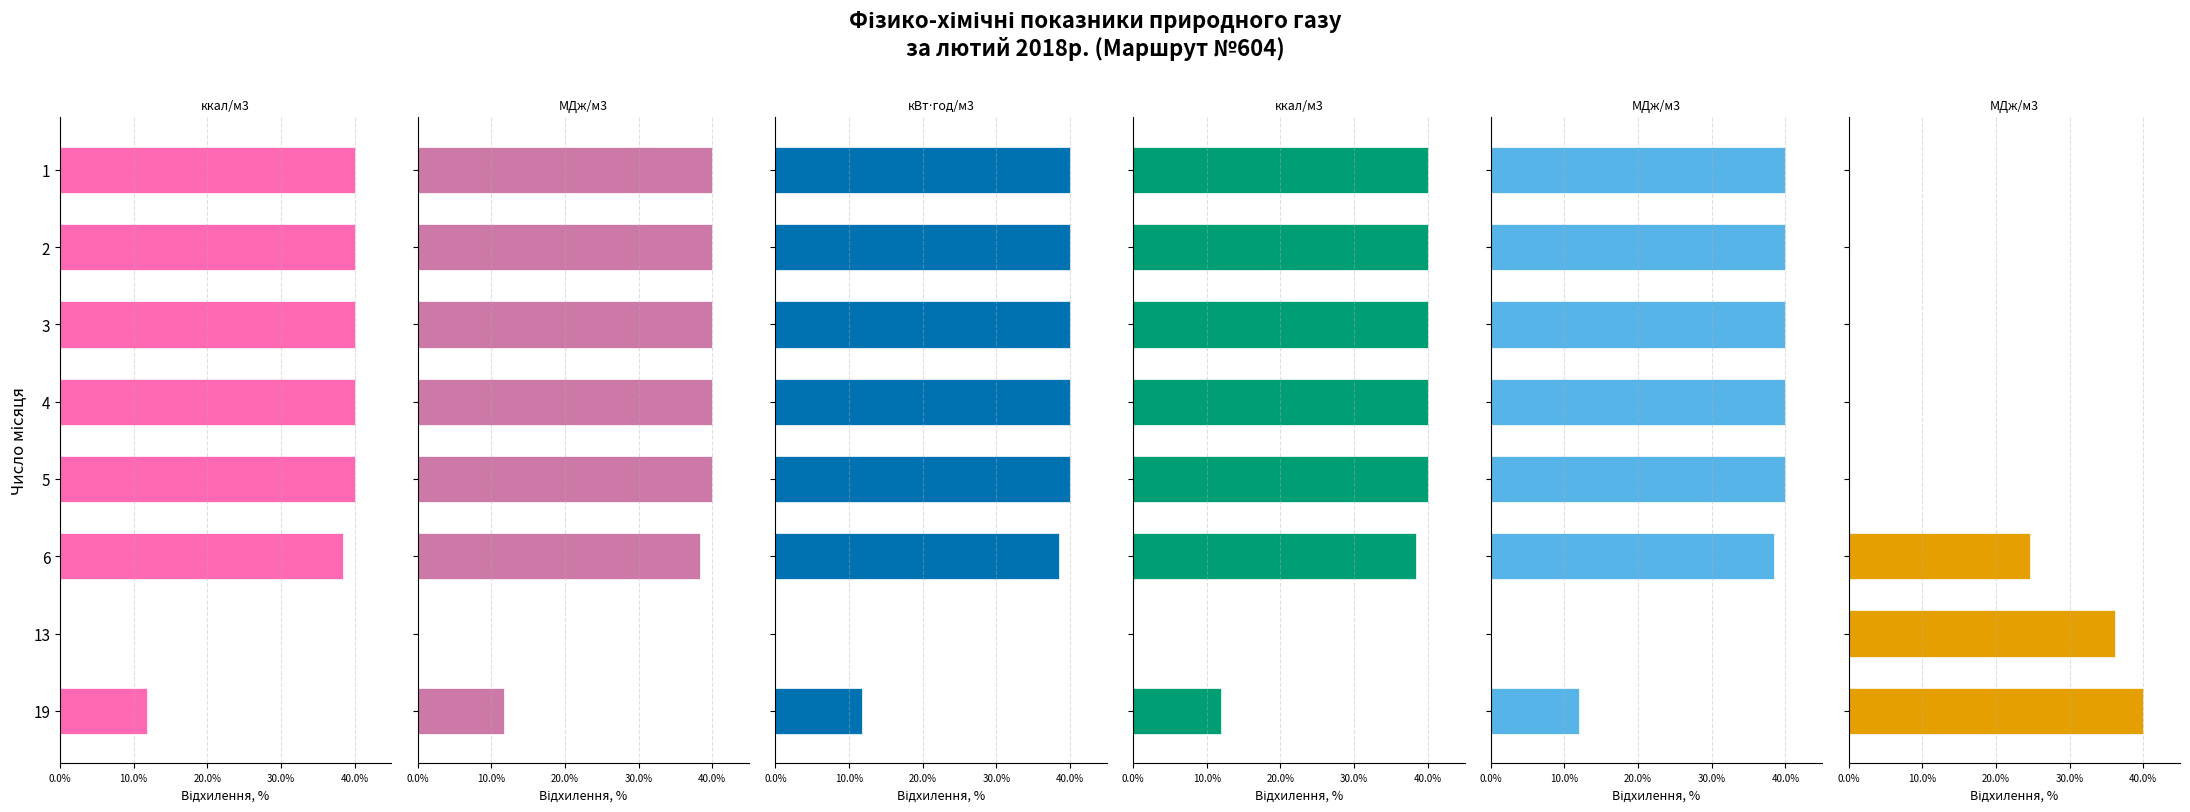

What is the sum of all Теплота згоряння нижча, ккал/м3 values?

250.2